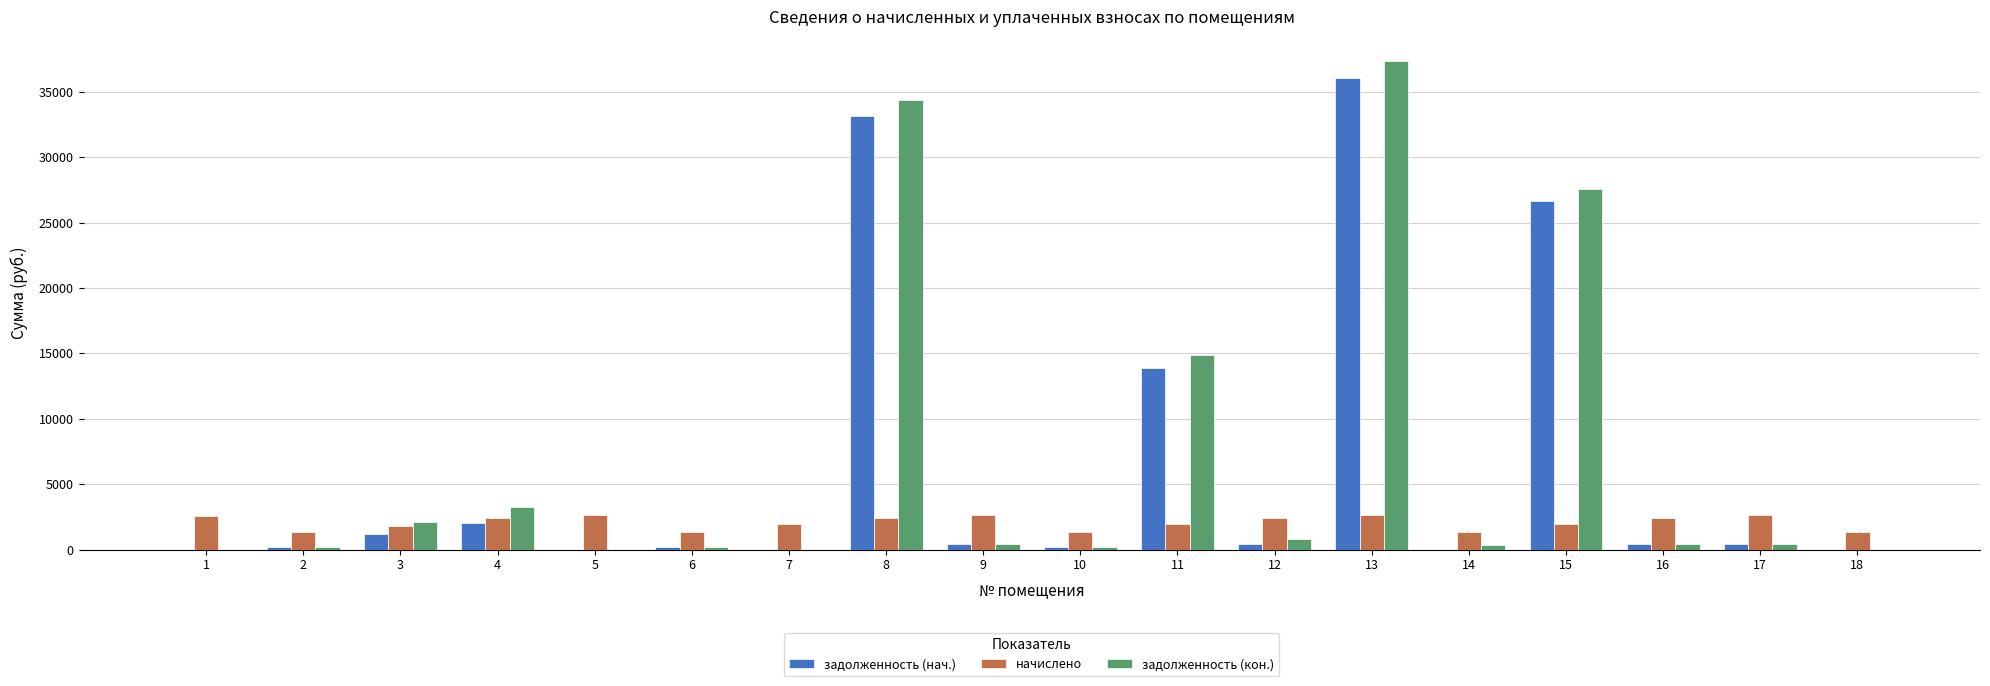

What is the sum of the задолженность (нач.) values at 7 and 3?

1197.0